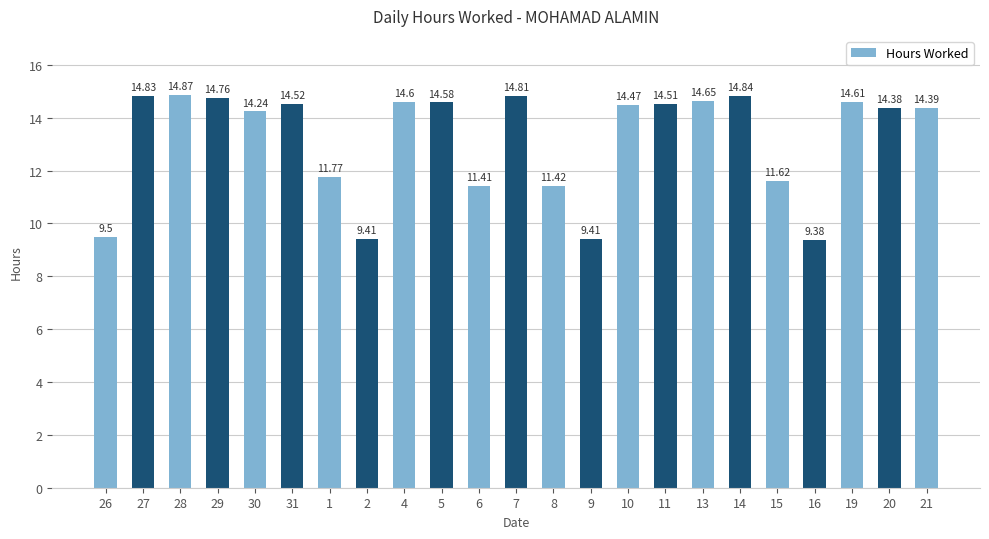

Where is the data nearest to the value 12?

1